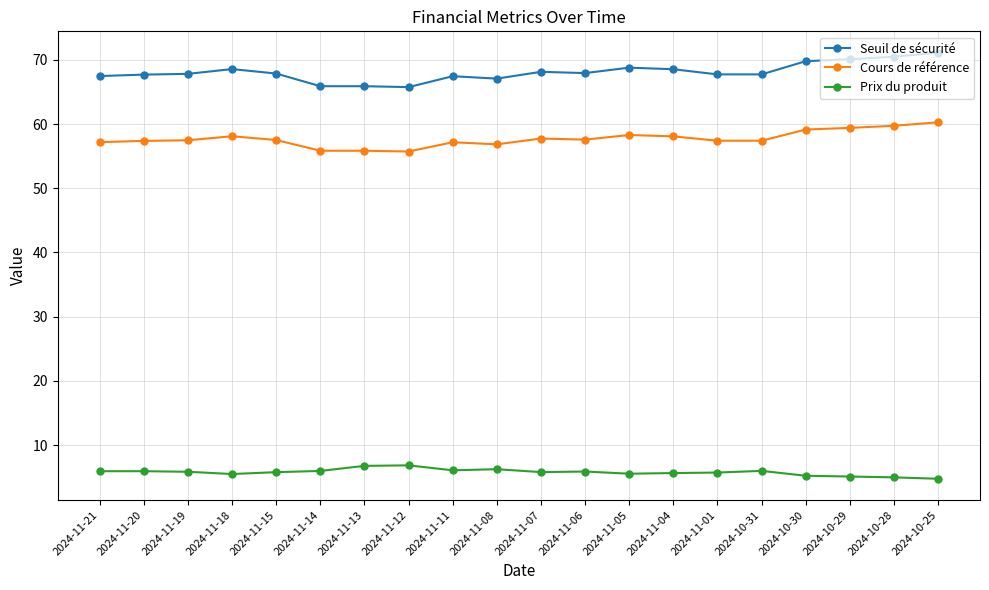

True or false: Seuil de sécurité has more than 0 points higher than both neighbors.

True